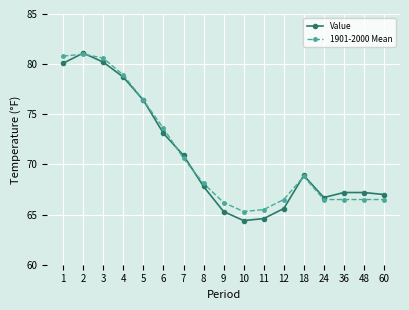

True or false: 1901-2000 Mean has a value of 32.6 at 9.

False